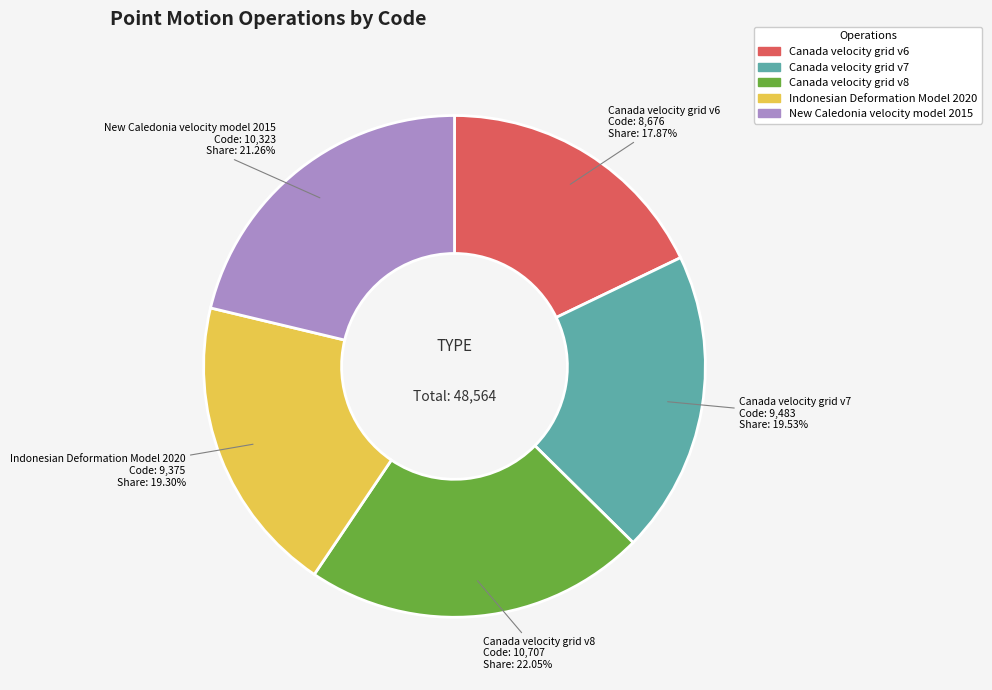

Approximately how many times larger is the value at Indonesian Deformation Model 2020 compared to New Caledonia velocity model 2015?

0.9